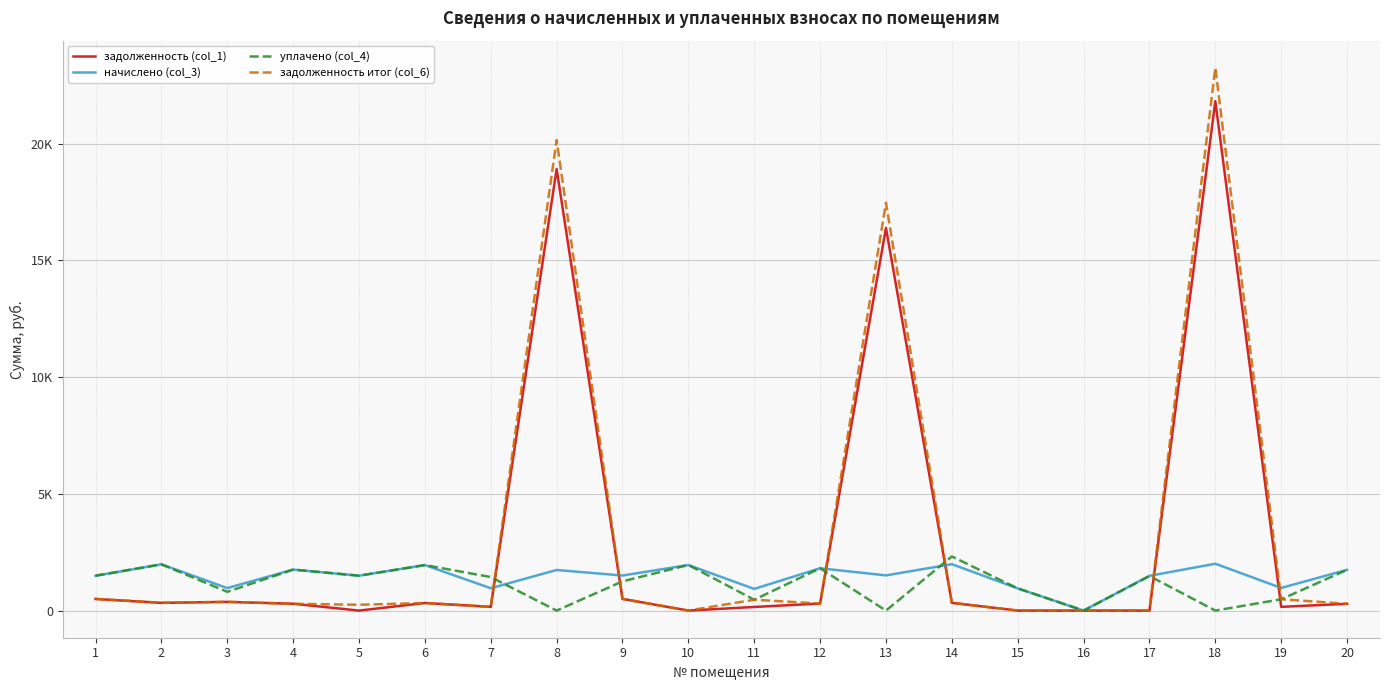

Is this an area chart (filled region under the line)?

No